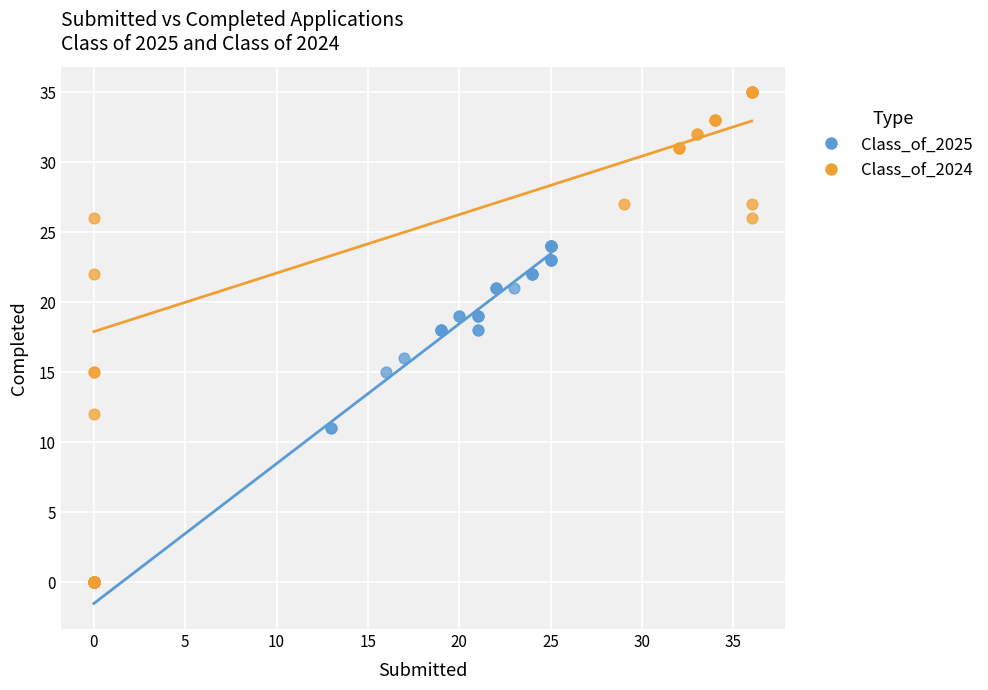

Which series reaches the maximum Y coordinate?

Class_of_2024